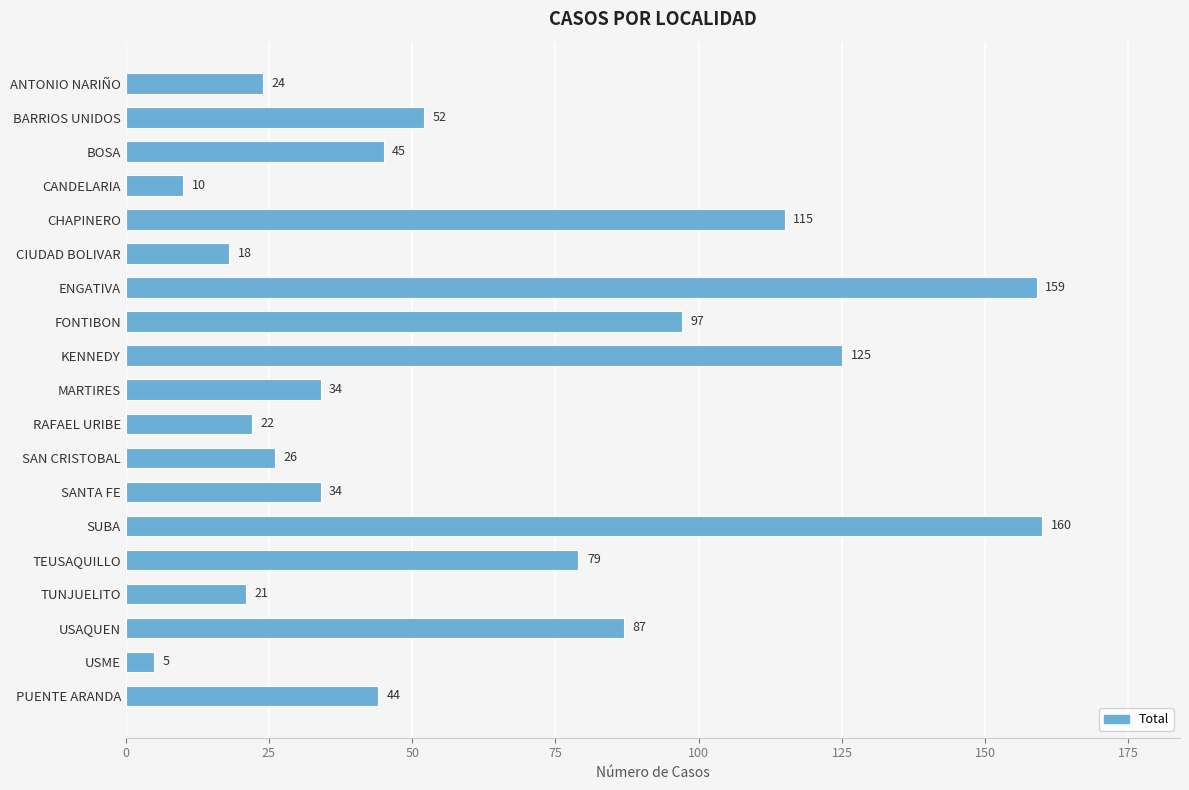

Is it true that the value at CANDELARIA is 10?

True